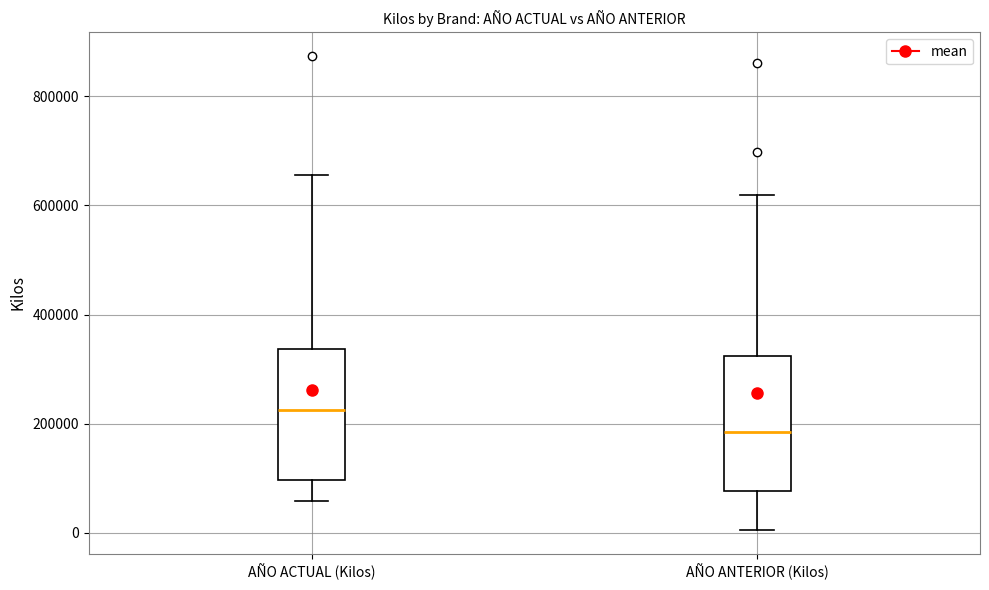

Where does the upper whisker of the box for AÑO ACTUAL (Kilos) end on the y-axis? The values are not printed on the chart, so give them approximately, as read against the axis.

660000